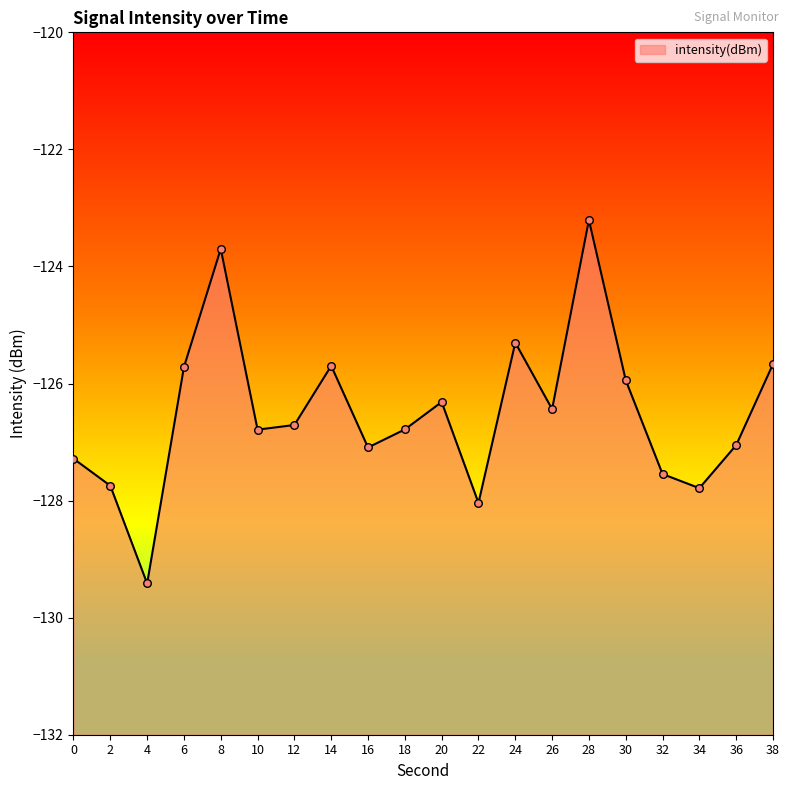

What is the change in value from 24 to 32?

-2.2